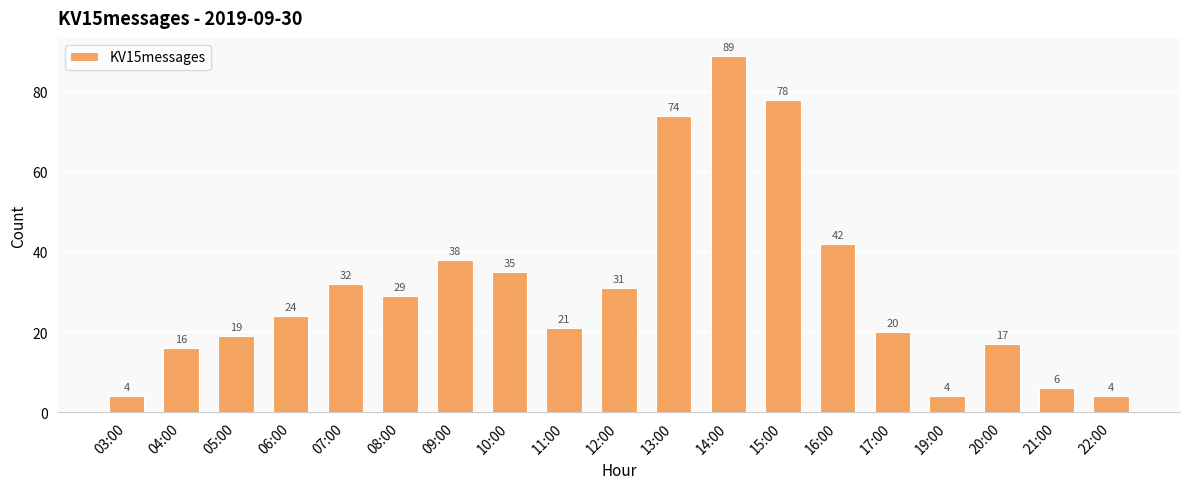

What position from the right is 03:00?

19